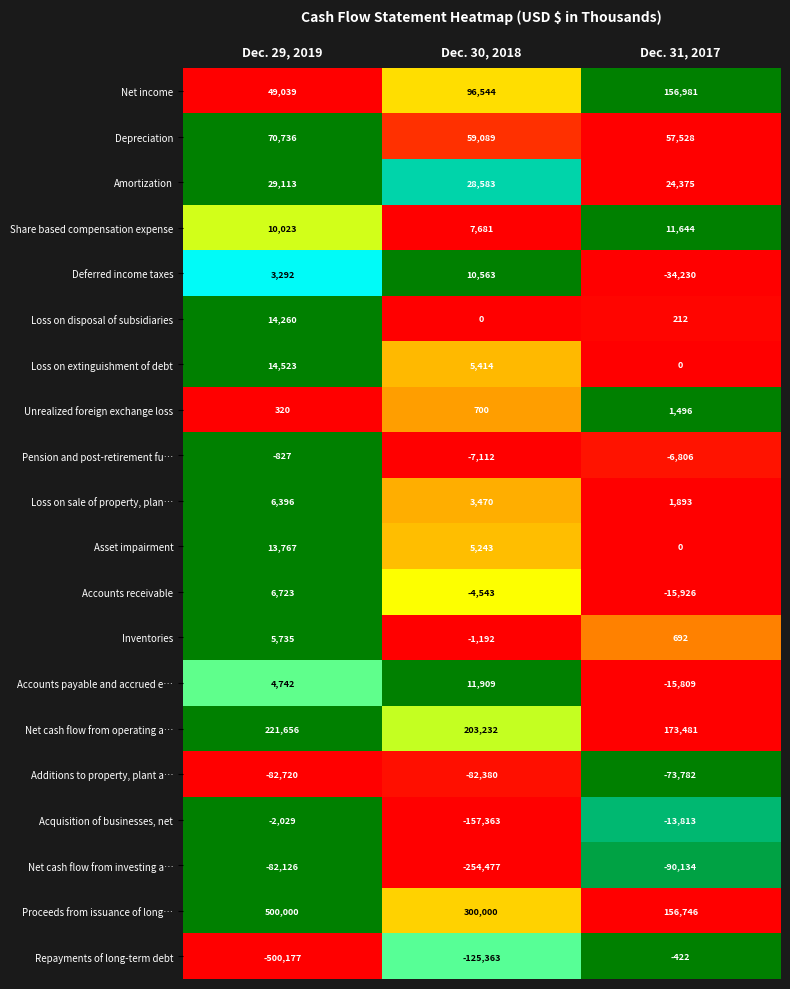

What is the sum of the Unrealized foreign exchange loss values at Dec. 30, 2018 and Dec. 31, 2017?

2196